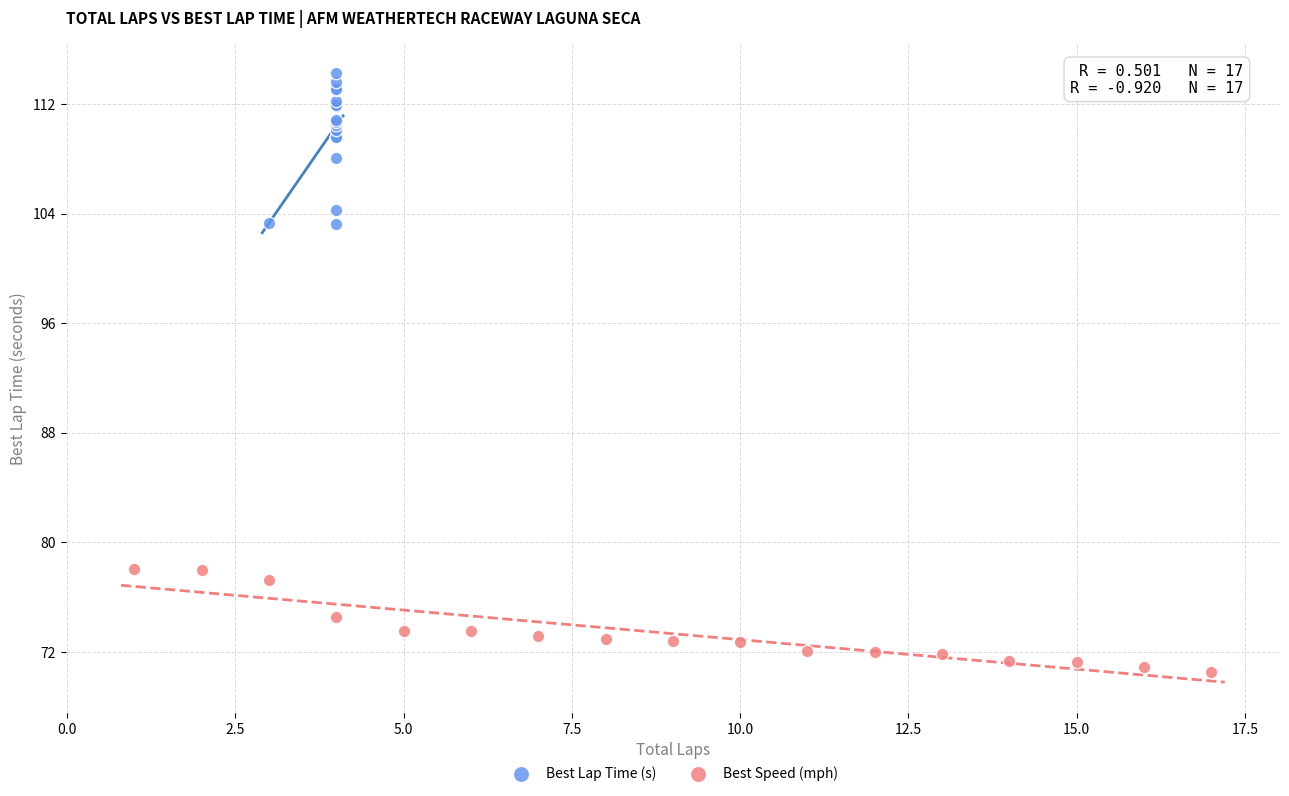

Which series has the widest spread of Y values?

Best Lap Time (s)